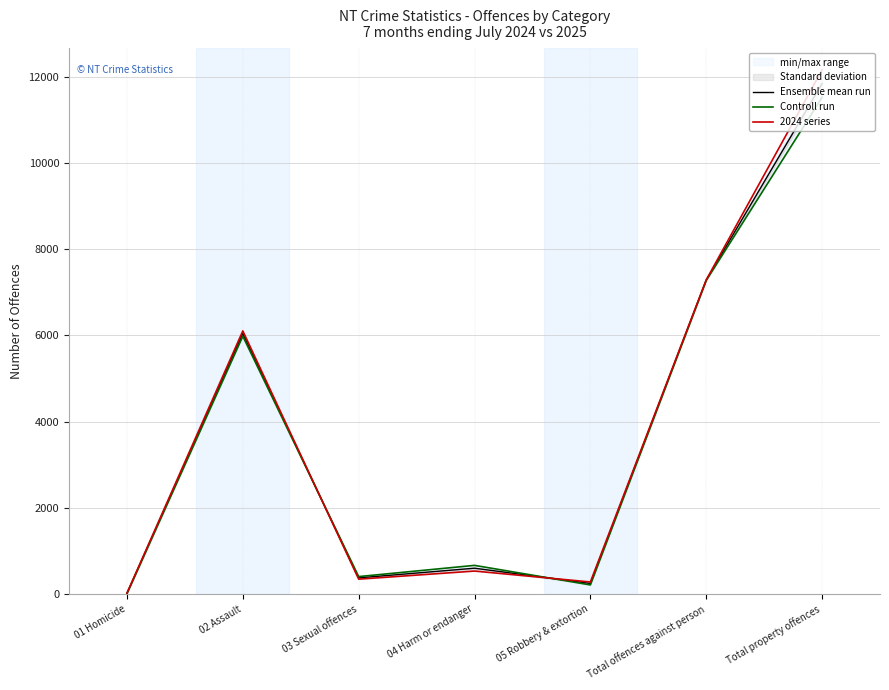

Read the Ensemble mean run value at Total property offences.

11839.0